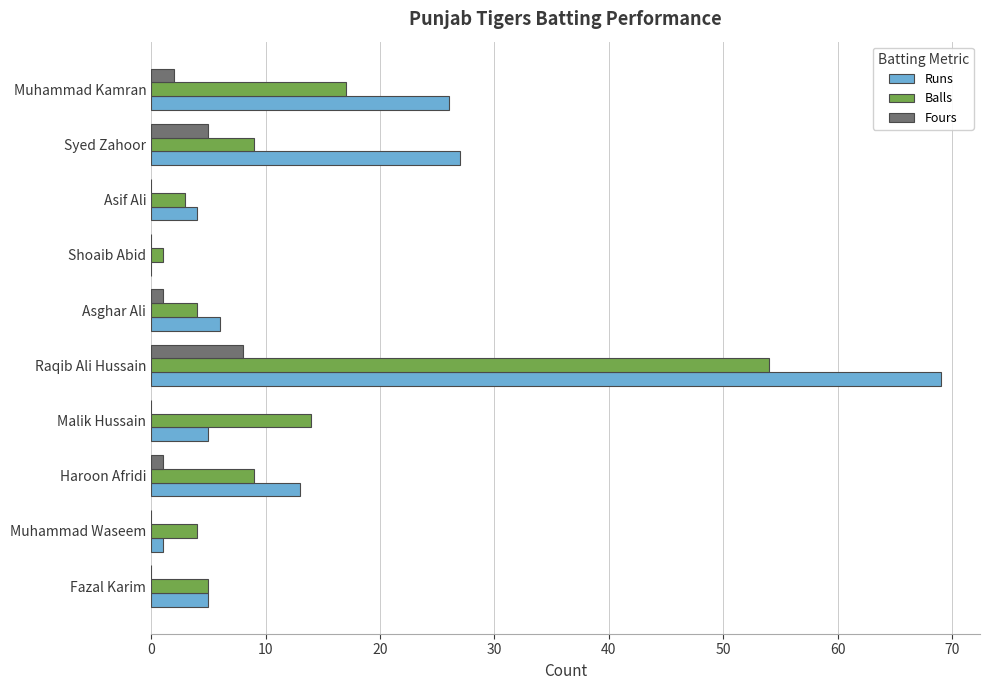

What is the greatest value displayed?

69